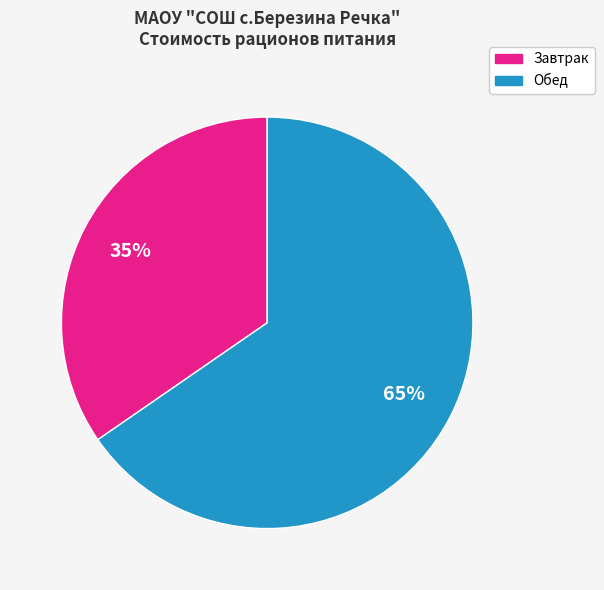

Is there a majority slice in this chart?

Yes